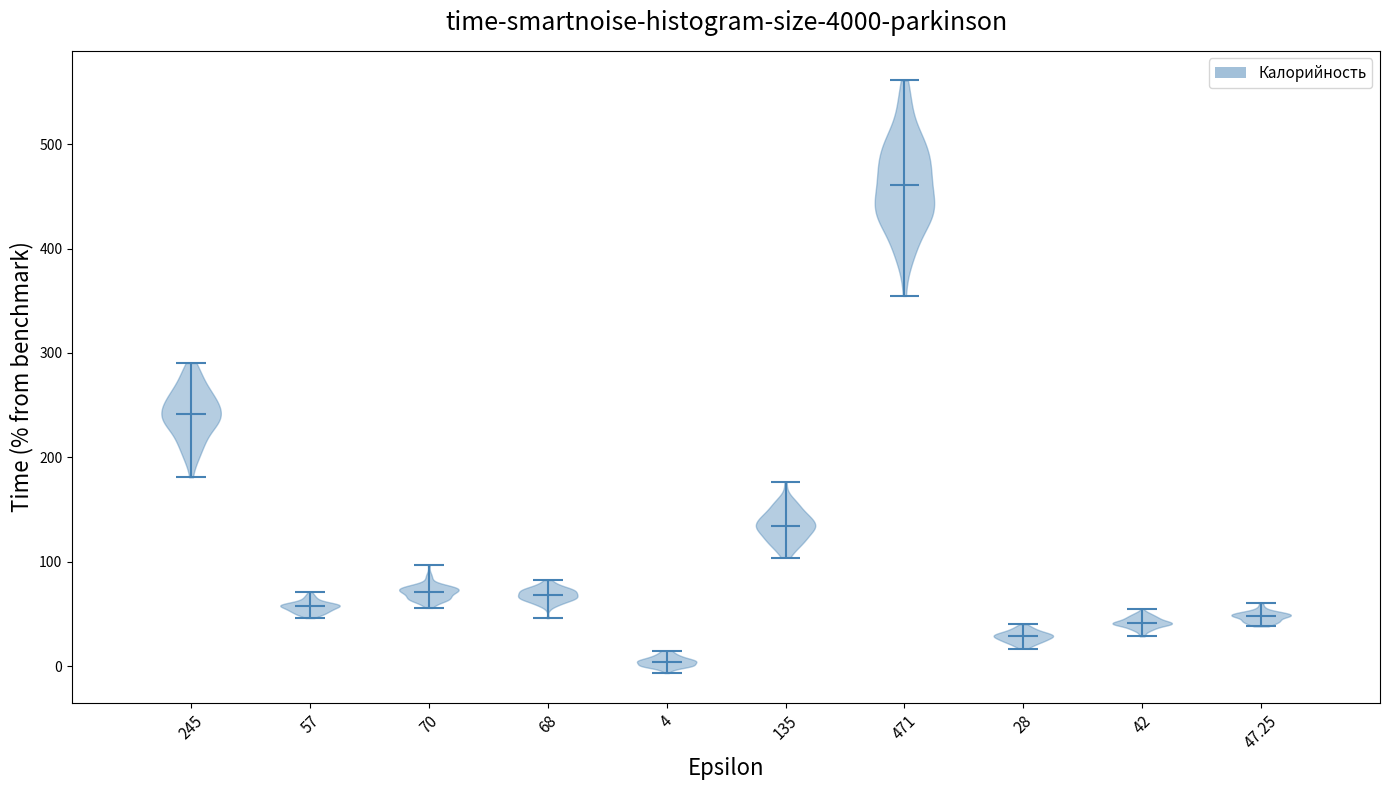

Which violin has the highest median line?

471